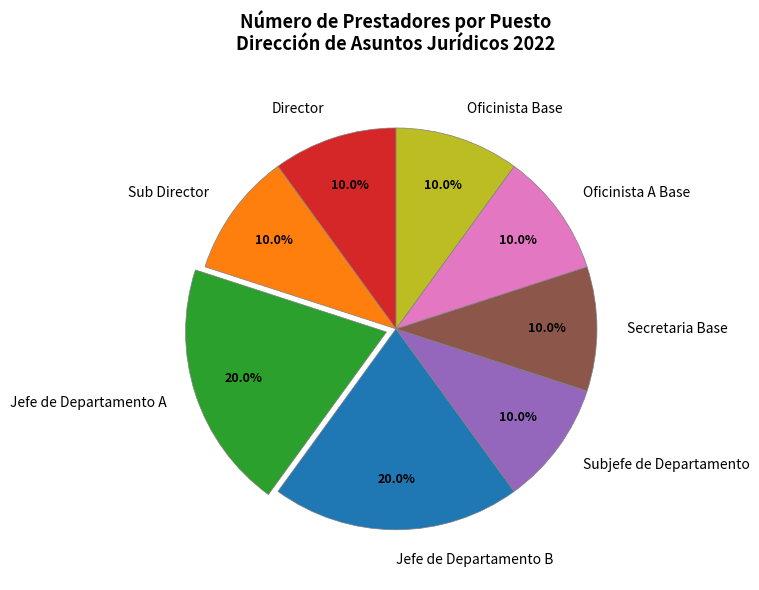

Approximately how many times larger is the value at Oficinista A Base compared to Jefe de Departamento B?

0.5